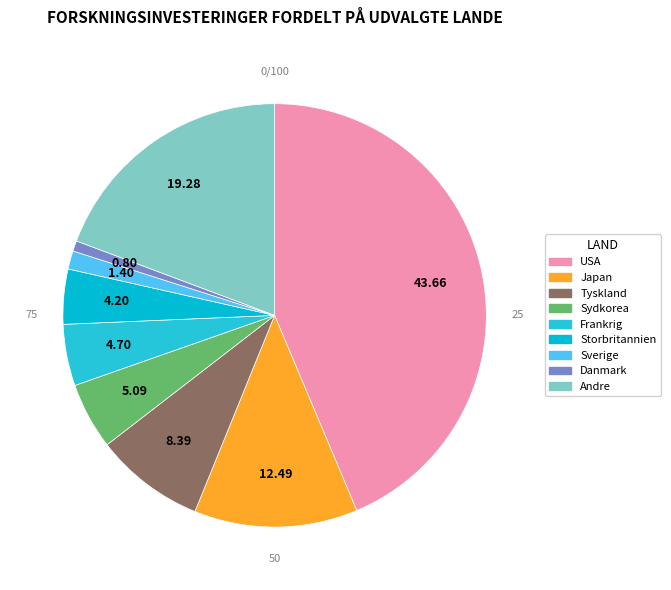

Rank the categories by value from lowest to highest.

Danmark, Sverige, Storbritannien, Frankrig, Sydkorea, Tyskland, Japan, Andre, USA